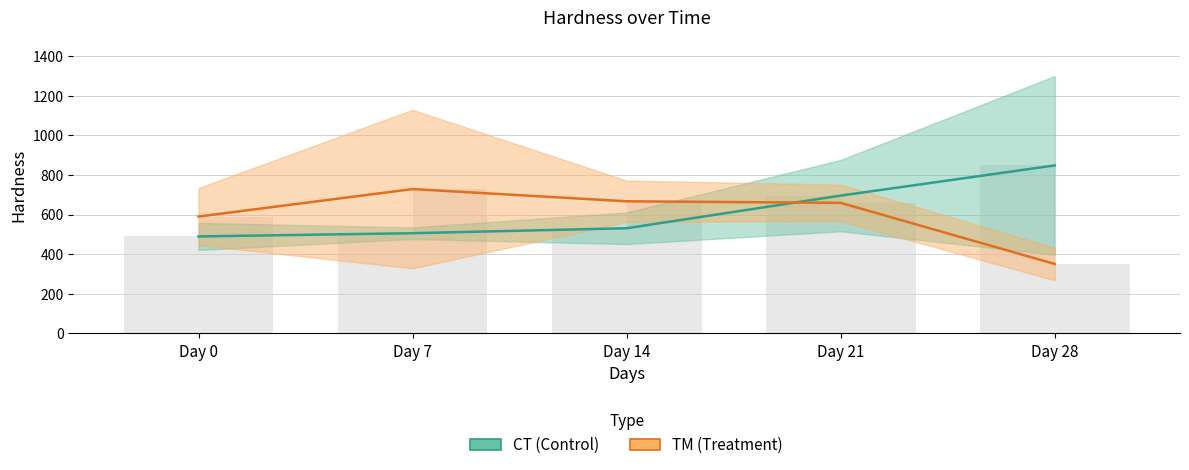

True or false: CT (Control) has a value of 310.0 at Day 7.

False